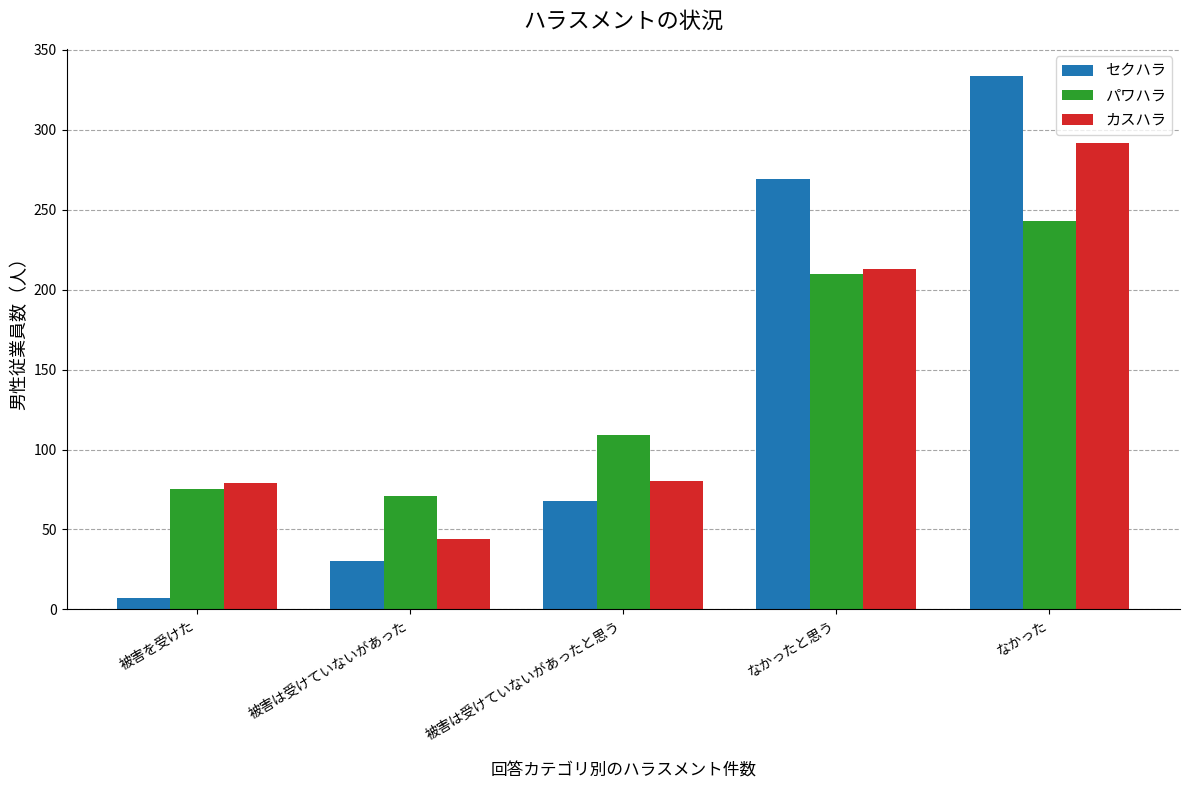

What is the lowest value of the セクハラ series?

7